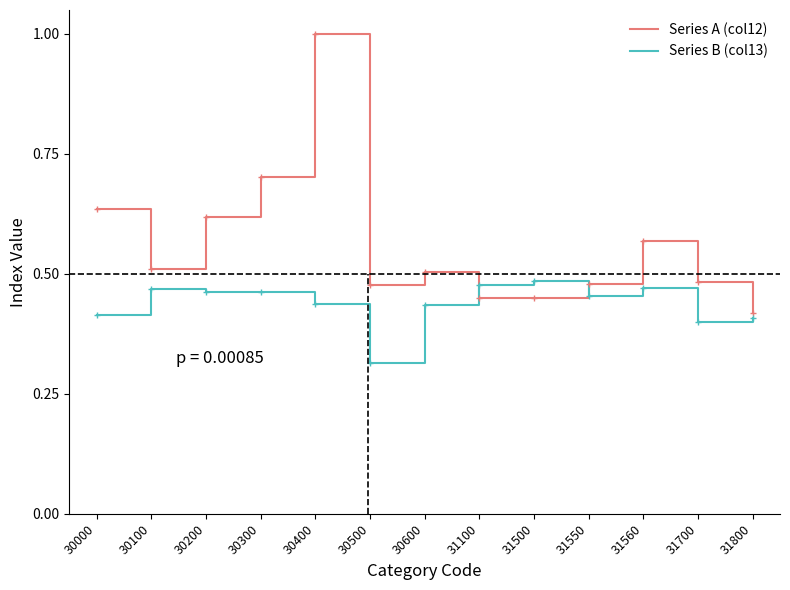

Rank the series by their average value, from lowest to highest.

Series B (col13), Series A (col12)